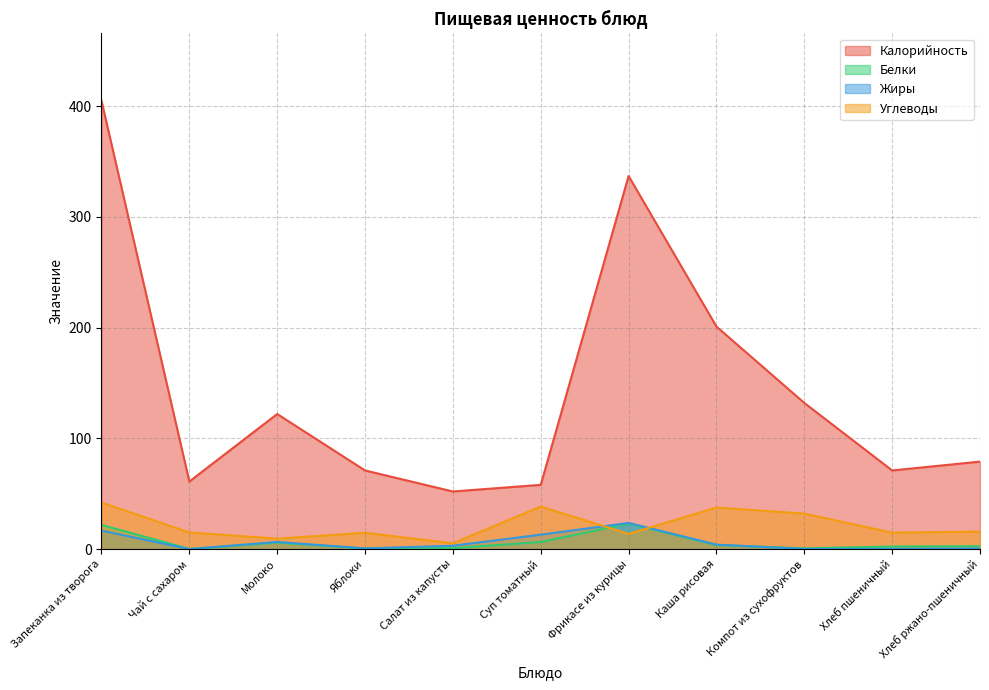

How many lines are shown in the chart?

4